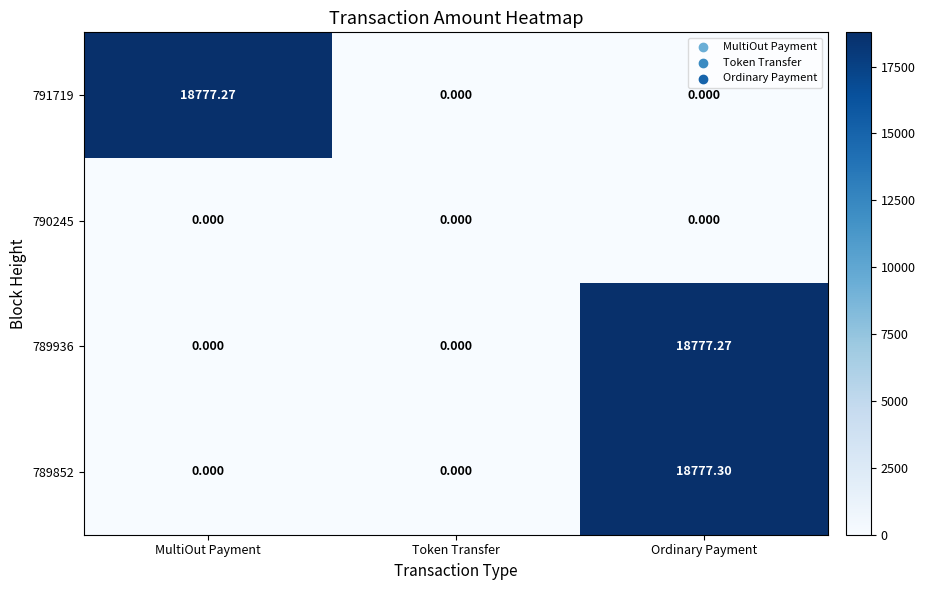

Which label corresponds to the largest value in the chart?

Ordinary Payment